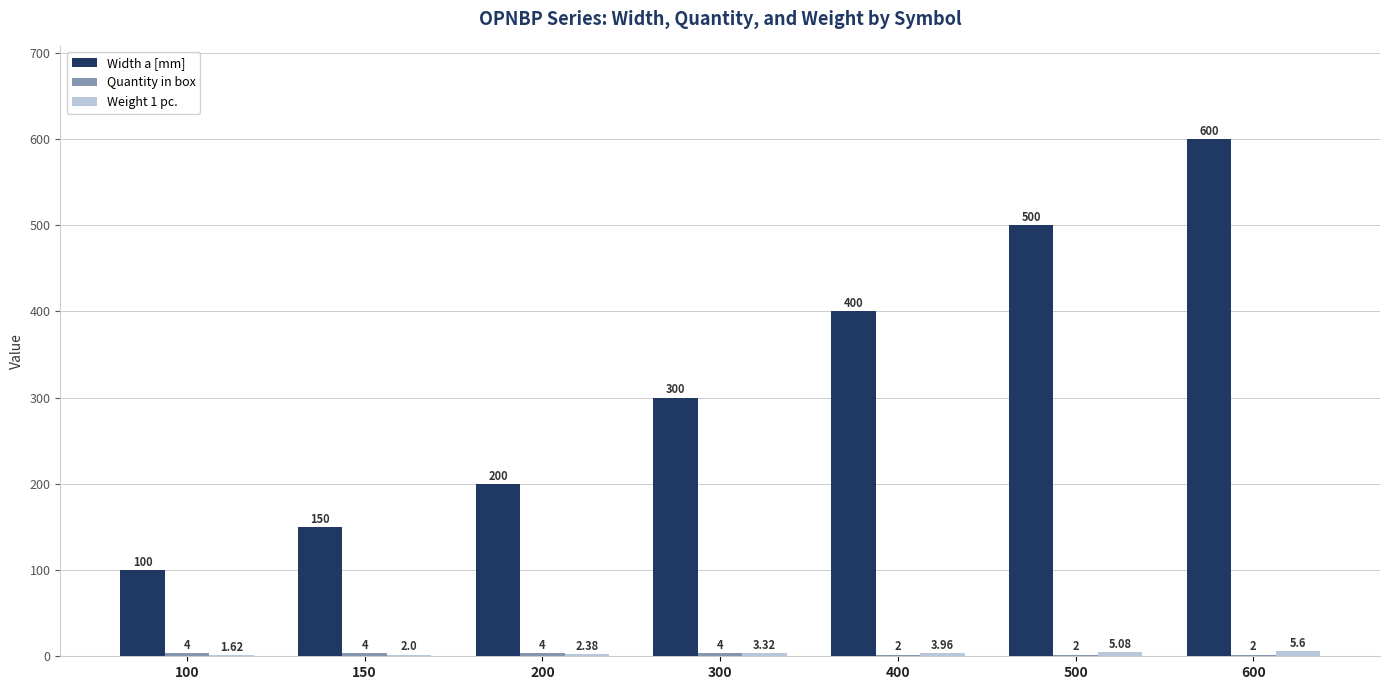

What is the sum of all Width a [mm] values?

2250.0